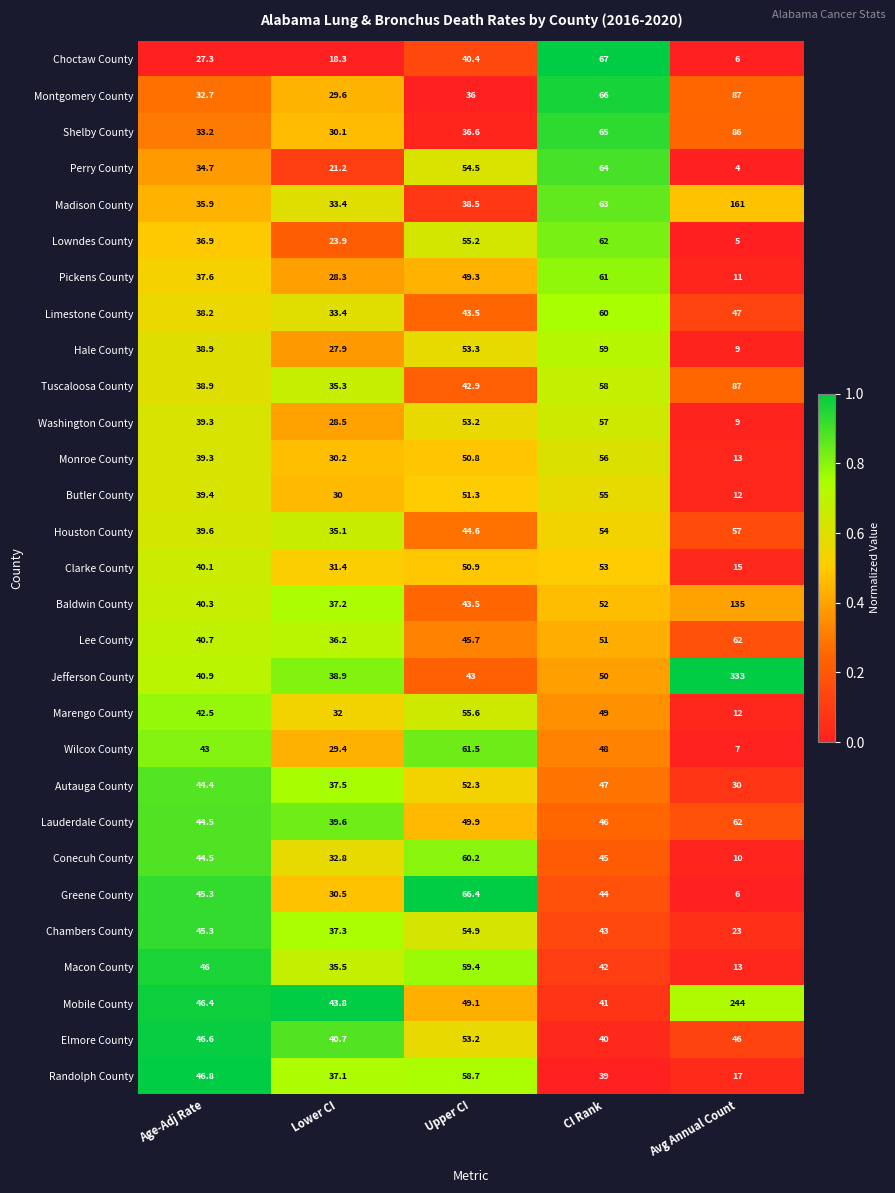

Where does the Washington County series first go above 39?

Age-Adj Rate